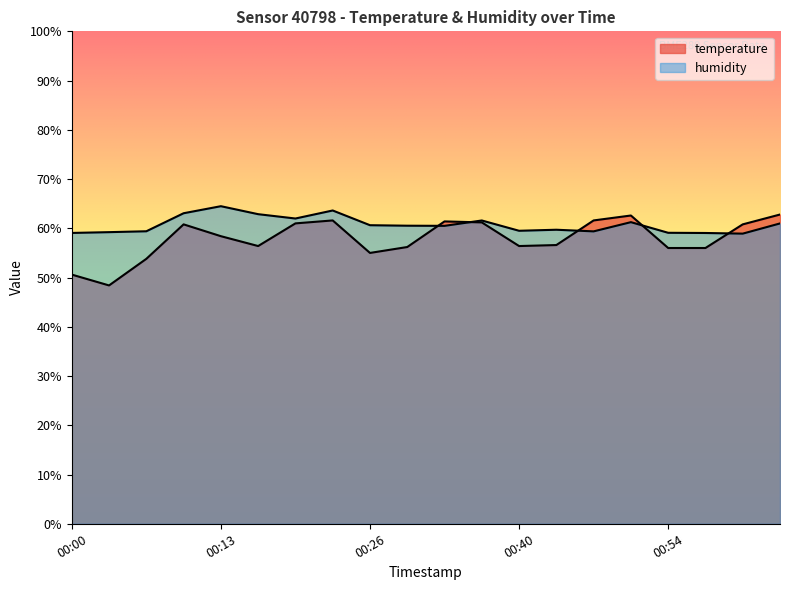

Reading left to right, transcribe all the data shown in this chart.

temperature: 50.6	48.4	53.8	60.8	58.4	56.4	61.0	61.6	55.0	56.2	61.4	61.2	56.4	56.6	61.6	62.6	56.0	56.0	60.8	62.8
humidity: 59.1	59.2	59.4	63.1	64.5	62.9	62.0	63.6	60.6	60.5	60.5	61.6	59.5	59.7	59.4	61.2	59.1	59.0	58.9	61.0